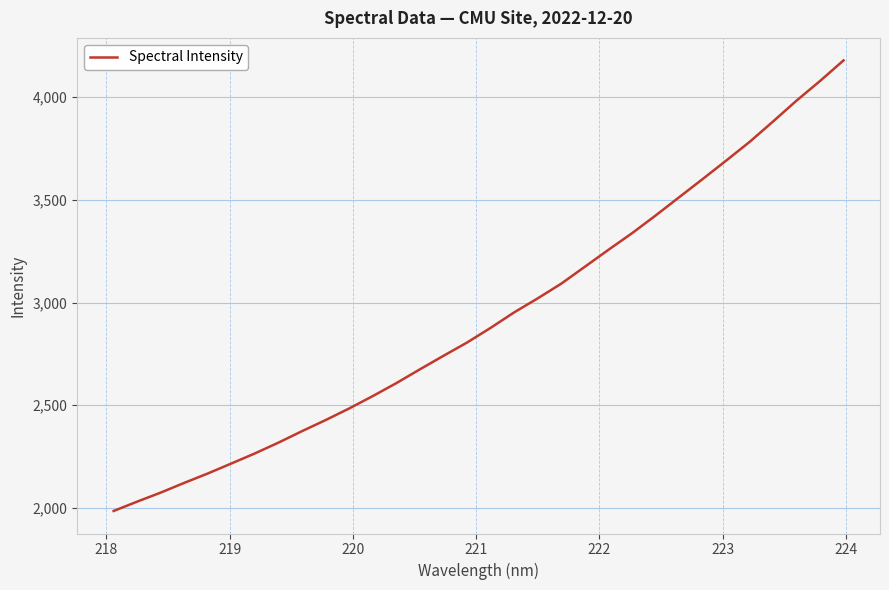

What is the difference between the maximum and minimum values?

2194.1